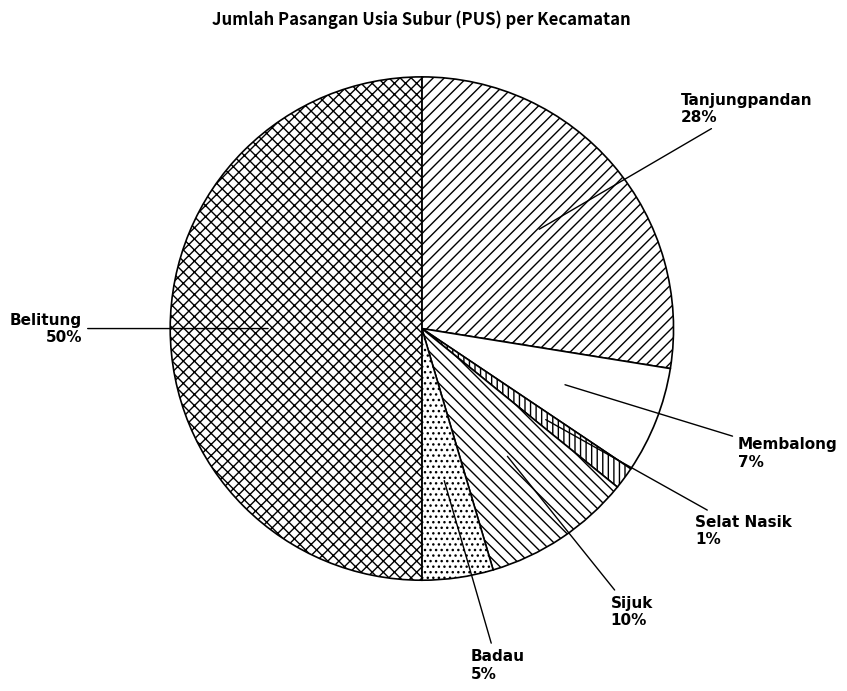

Is the sum of Selat Nasik and Badau greater than half?

No